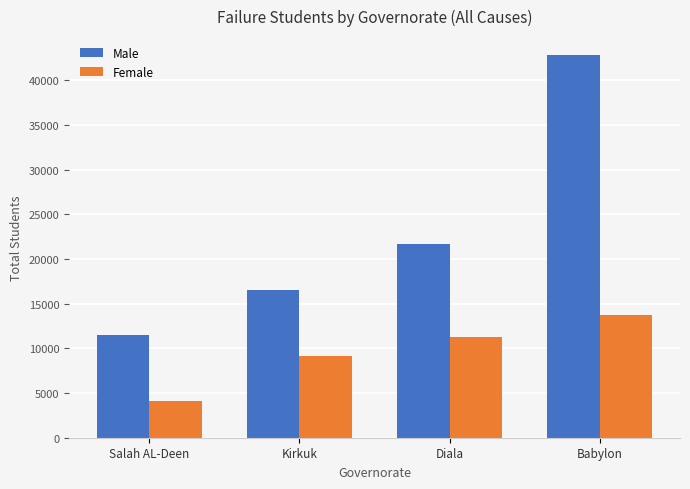

Which label corresponds to the largest value in the chart?

Babylon